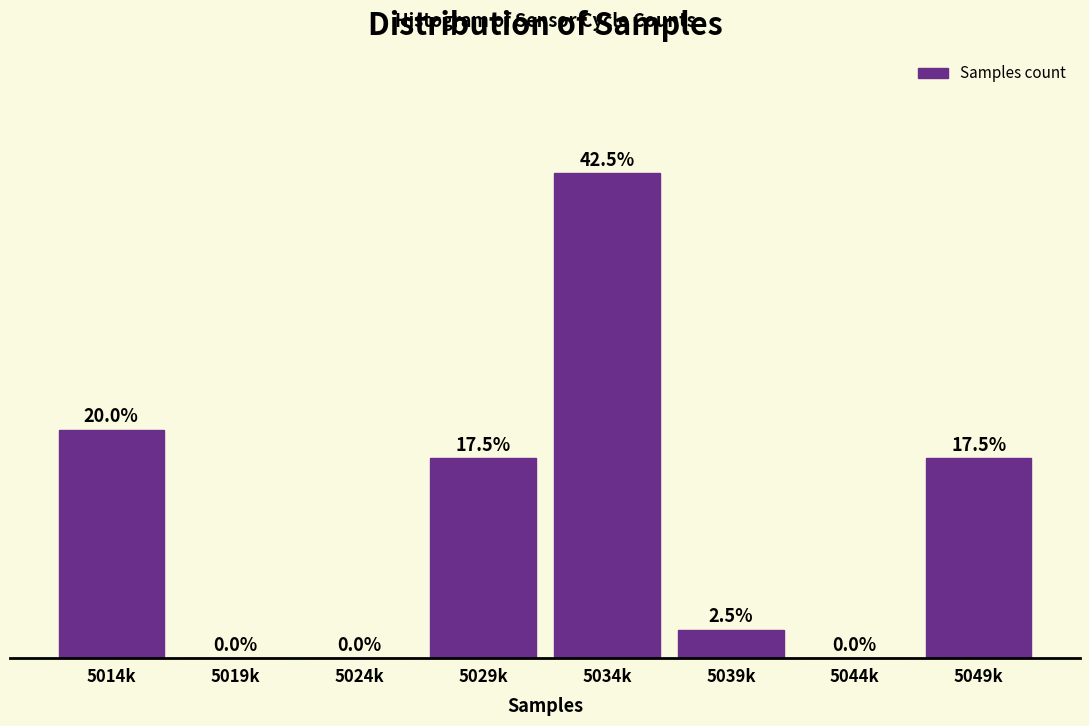

Which has a higher value, 5044k or 5029k?

5029k